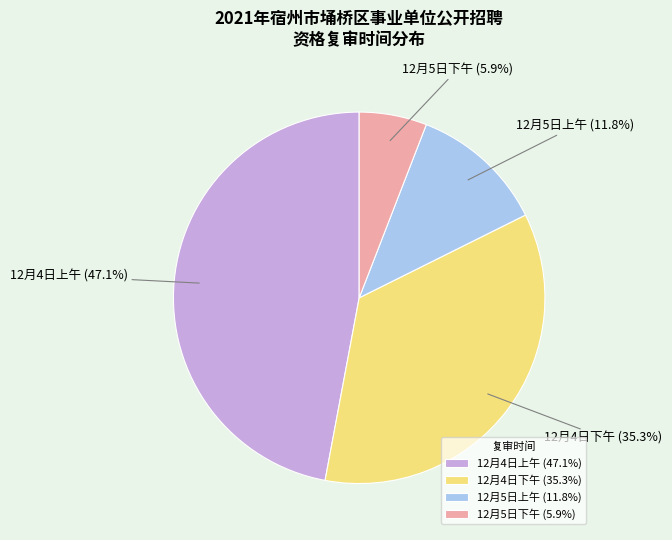

Which category has the biggest portion of the pie?

12月4日上午